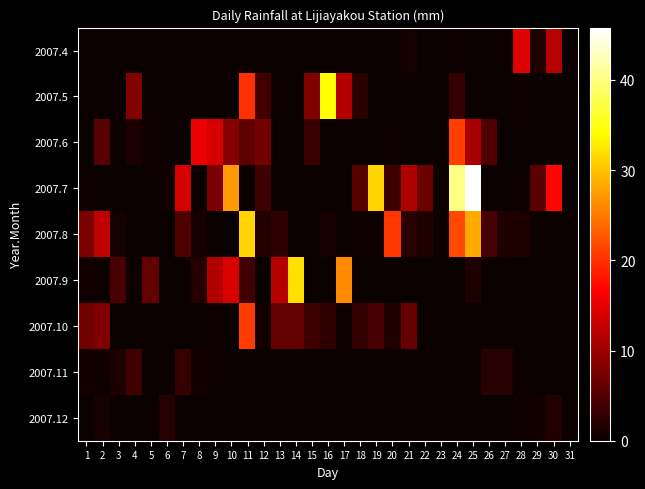

Count the number of categories in the chart.

31